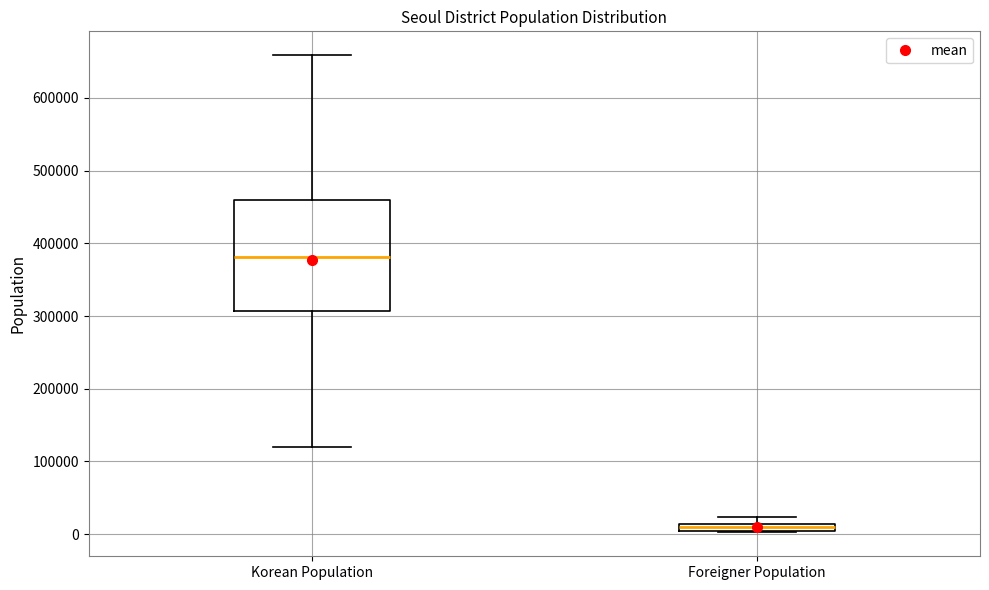

Which box is the tallest, from its lower edge to its upper edge?

Korean Population